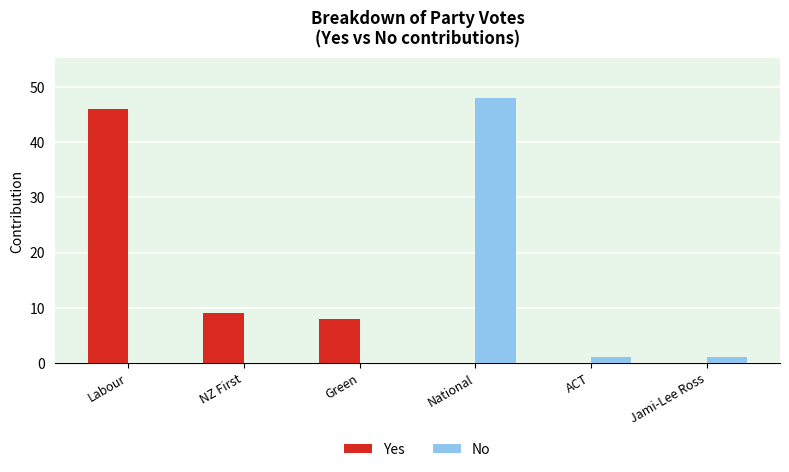

Which series changed the most between Labour and Green?

Yes